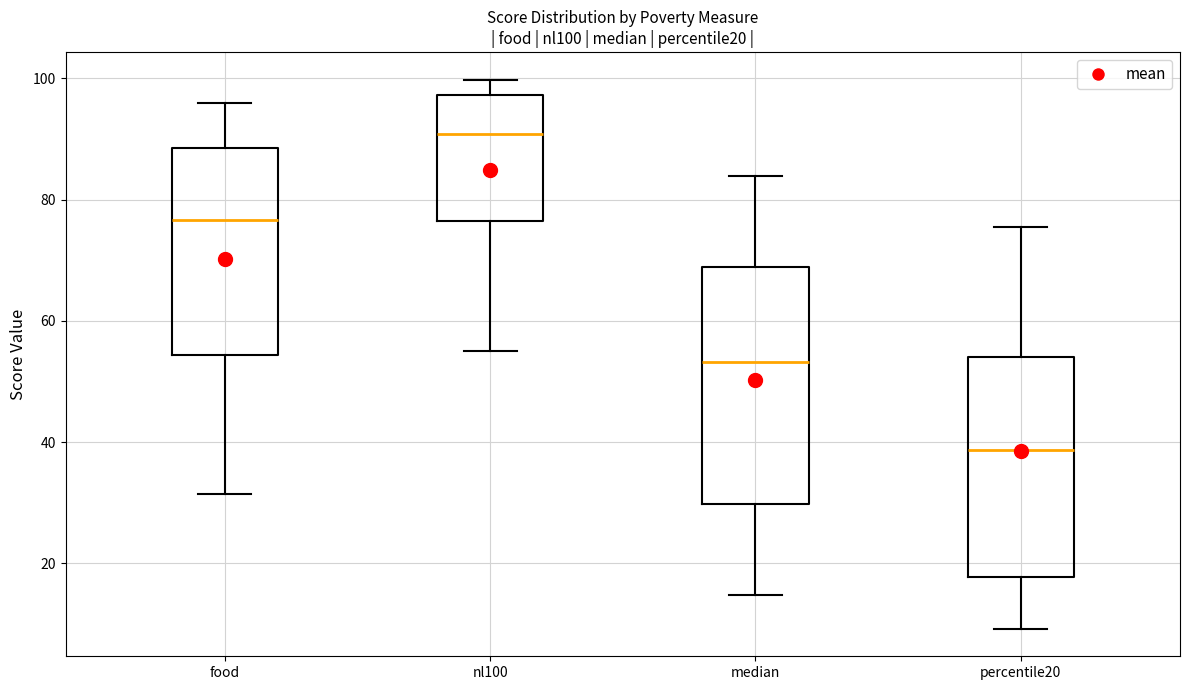

Reading left to right, read every box against the y-axis: the position of its median line, the range the box covers, and the ends of its whiskers. The values are not printed on the chart, so give them approximately, as read against the axis.

food: median 76, box 54 to 88, whiskers 32 to 96
nl100: median 90, box 76 to 98, whiskers 56 to 100
median: median 54, box 30 to 68, whiskers 14 to 84
percentile20: median 38, box 18 to 54, whiskers 10 to 76